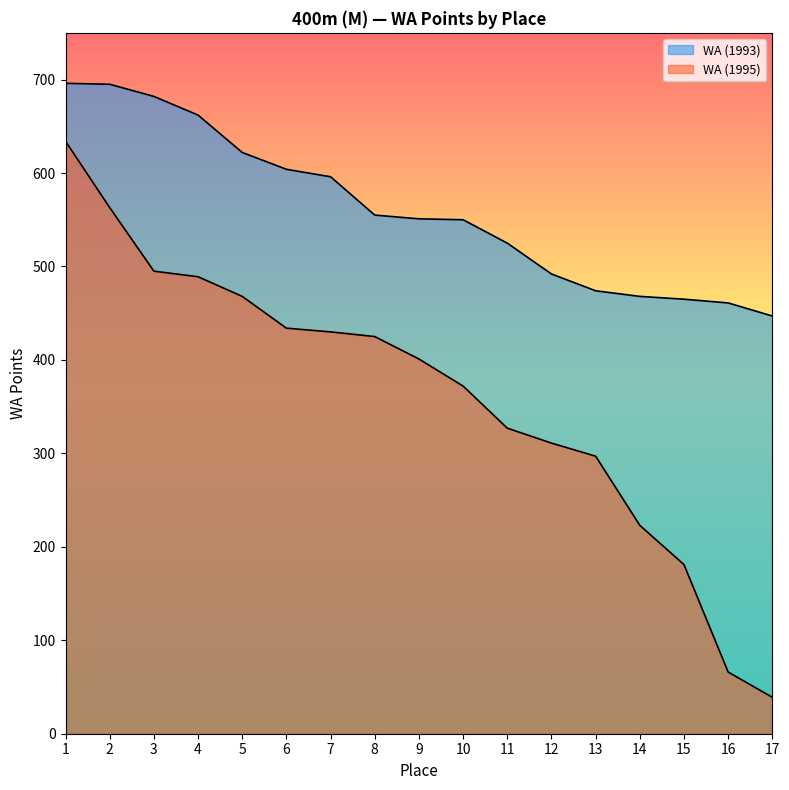

Which series has the widest spread of values?

WA (1995)